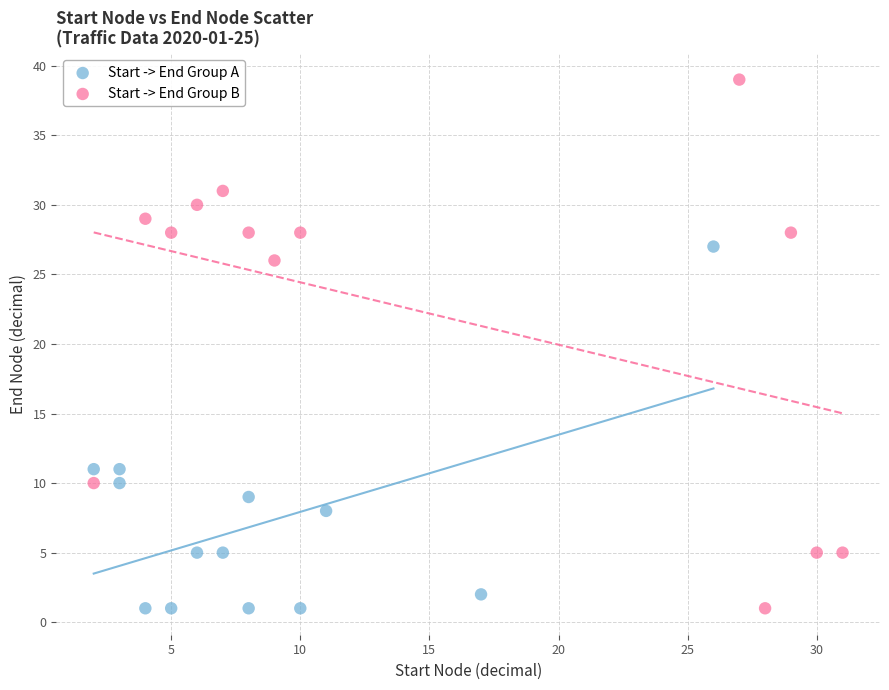

Which series has the widest spread of Y values?

Start -> End Group B